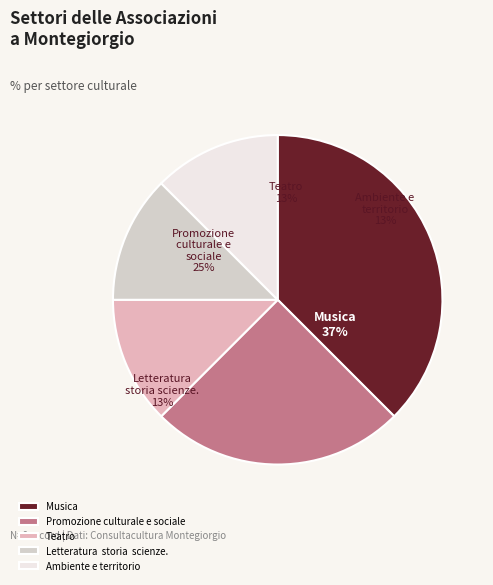

The Letteratura  storia  scienze. slice represents 4% of the pie. True or false?

False